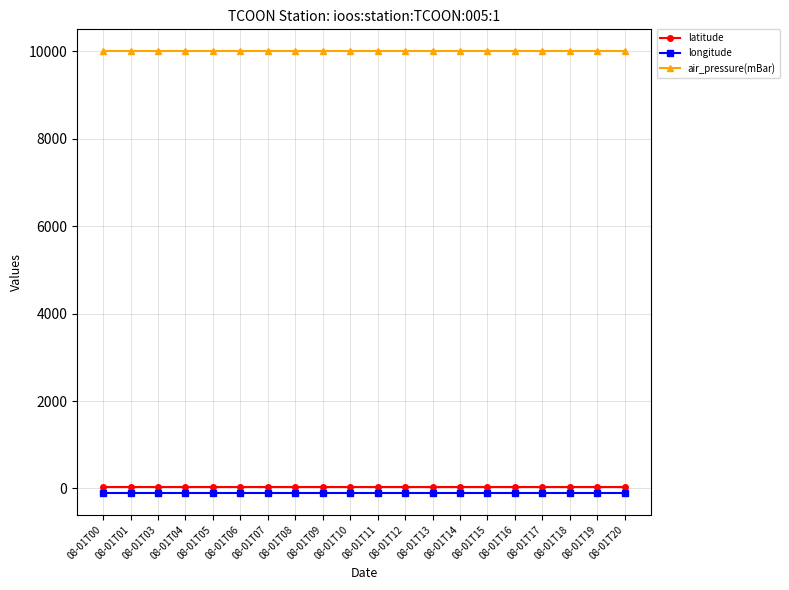

Reading left to right, transcribe all the data shown in this chart.

latitude: 08-01T00=27.6	08-01T01=27.6	08-01T03=27.6	08-01T04=27.6	08-01T05=27.6	08-01T06=27.6	08-01T07=27.6	08-01T08=27.6	08-01T09=27.6	08-01T10=27.6	08-01T11=27.6	08-01T12=27.6	08-01T13=27.6	08-01T14=27.6	08-01T15=27.6	08-01T16=27.6	08-01T17=27.6	08-01T18=27.6	08-01T19=27.6	08-01T20=27.6
longitude: 08-01T00=-97.2	08-01T01=-97.2	08-01T03=-97.2	08-01T04=-97.2	08-01T05=-97.2	08-01T06=-97.2	08-01T07=-97.2	08-01T08=-97.2	08-01T09=-97.2	08-01T10=-97.2	08-01T11=-97.2	08-01T12=-97.2	08-01T13=-97.2	08-01T14=-97.2	08-01T15=-97.2	08-01T16=-97.2	08-01T17=-97.2	08-01T18=-97.2	08-01T19=-97.2	08-01T20=-97.2
air_pressure(mBar): 08-01T00=9999.0	08-01T01=9999.0	08-01T03=9999.0	08-01T04=9999.0	08-01T05=9999.0	08-01T06=9999.0	08-01T07=9999.0	08-01T08=9999.0	08-01T09=9999.0	08-01T10=9999.0	08-01T11=9999.0	08-01T12=9999.0	08-01T13=9999.0	08-01T14=9999.0	08-01T15=9999.0	08-01T16=9999.0	08-01T17=9999.0	08-01T18=9999.0	08-01T19=9999.0	08-01T20=9999.0